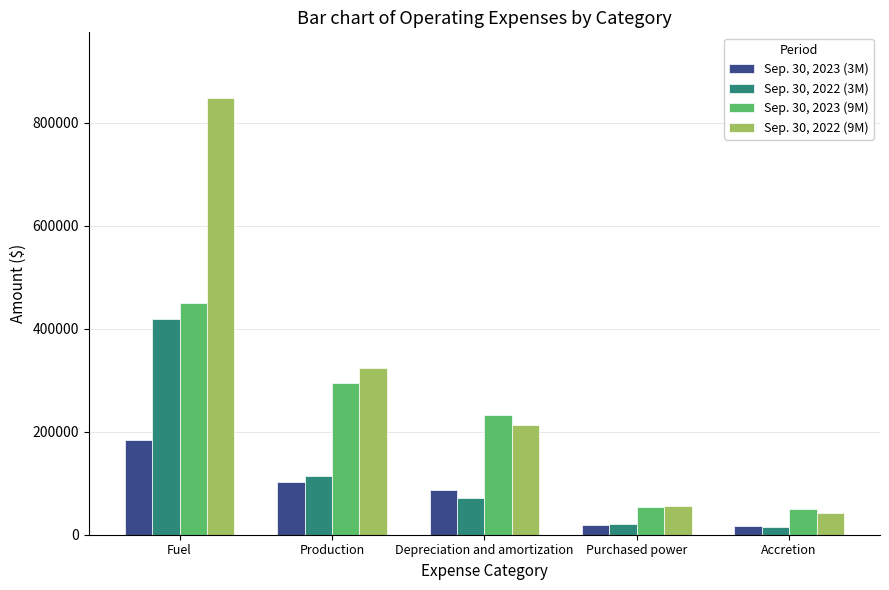

What is the difference between the maximum and minimum values in the Sep. 30, 2022 (3M) series?

405200